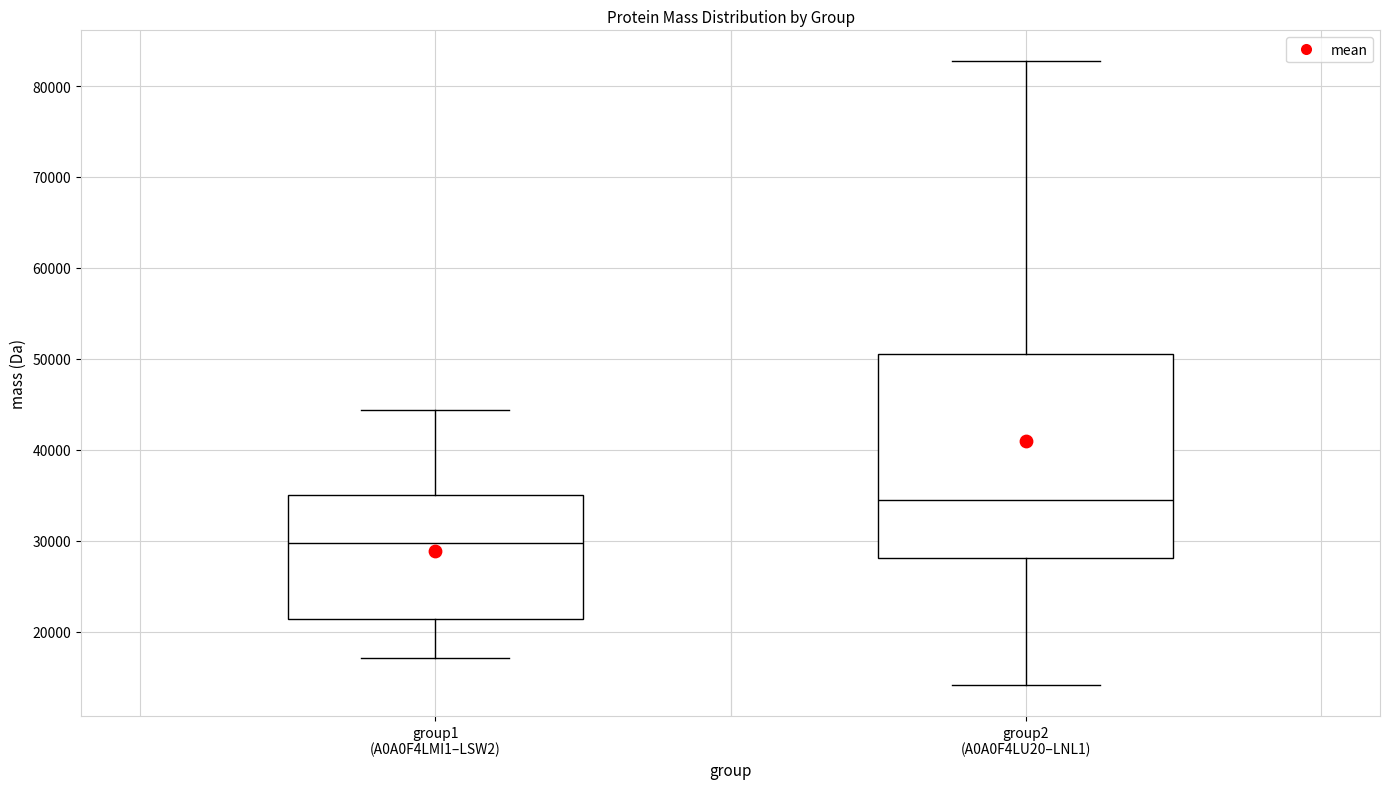

Which box has the lowest median line?

group1 (A0A0F4LMI1–LSW2)